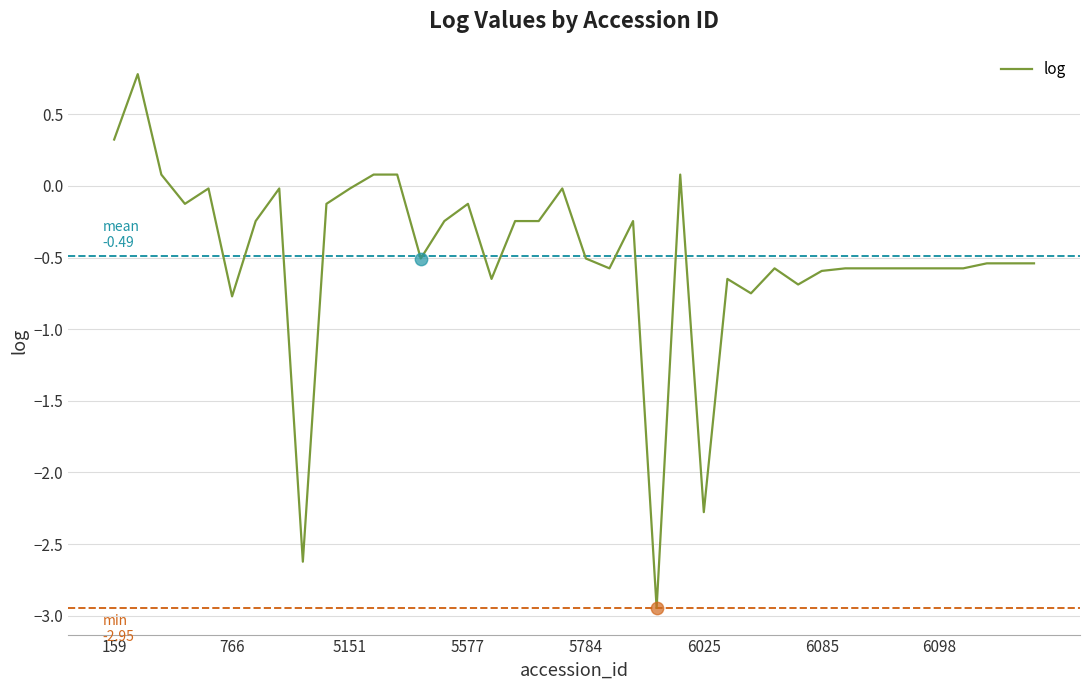

What is the maximum value shown in the chart?

0.8